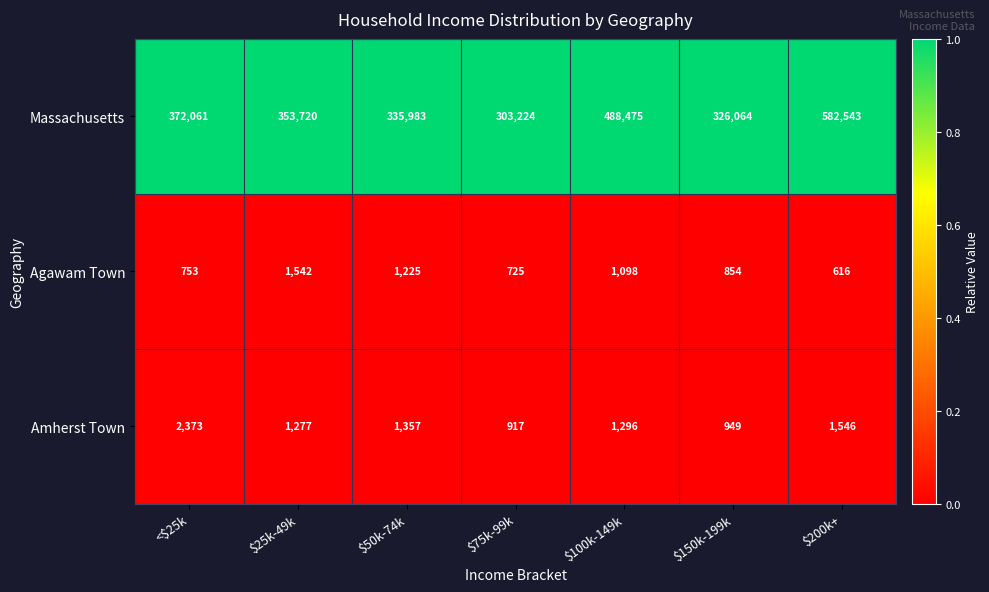

Is it true that Massachusetts equals 188461 at $50k-74k?

False